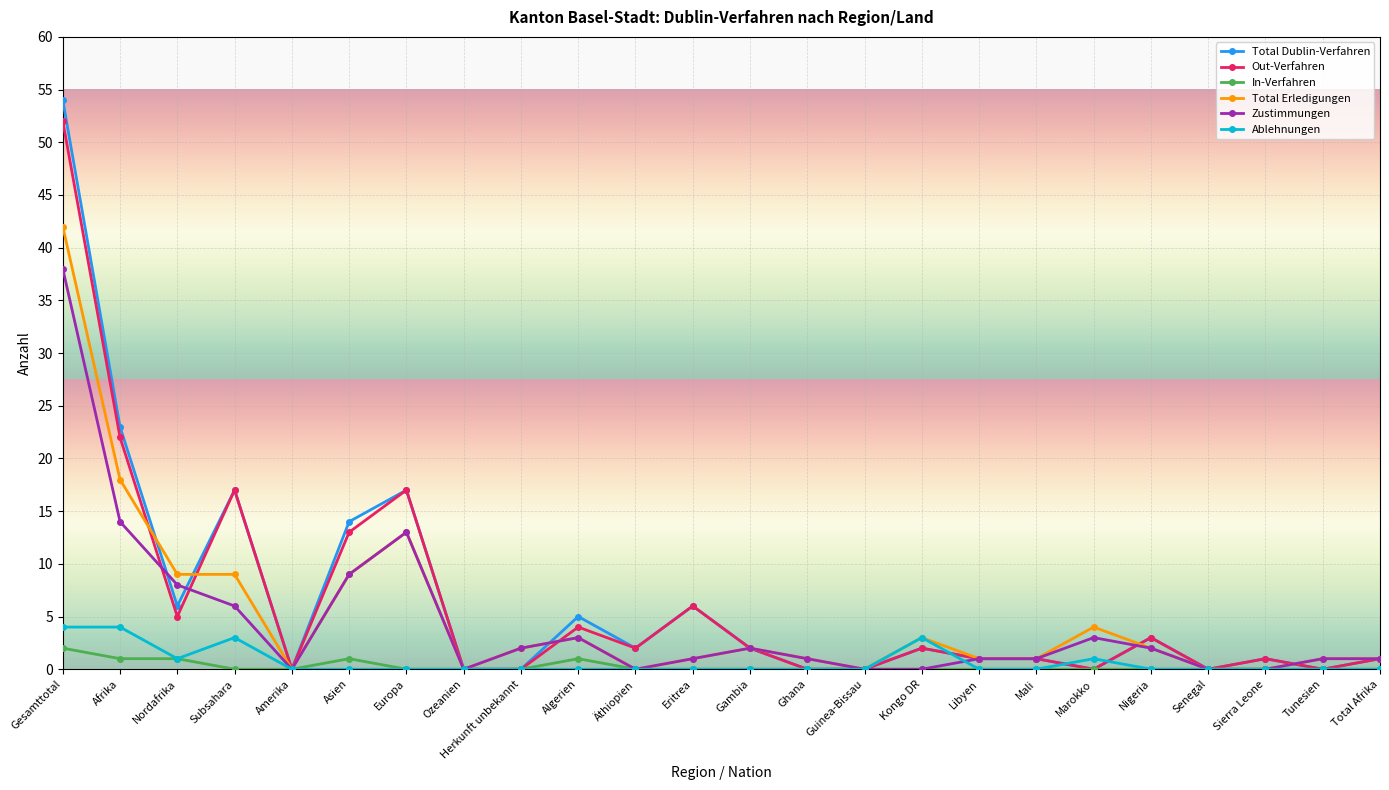

What is the maximum value for Total Erledigungen?

42